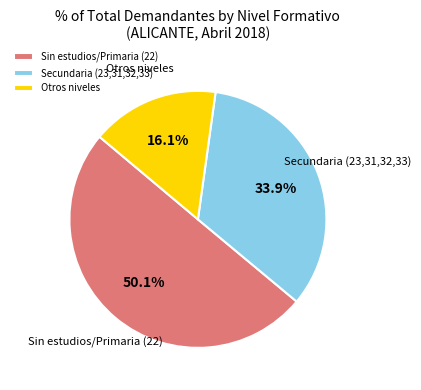

How many segments does this pie chart have?

3